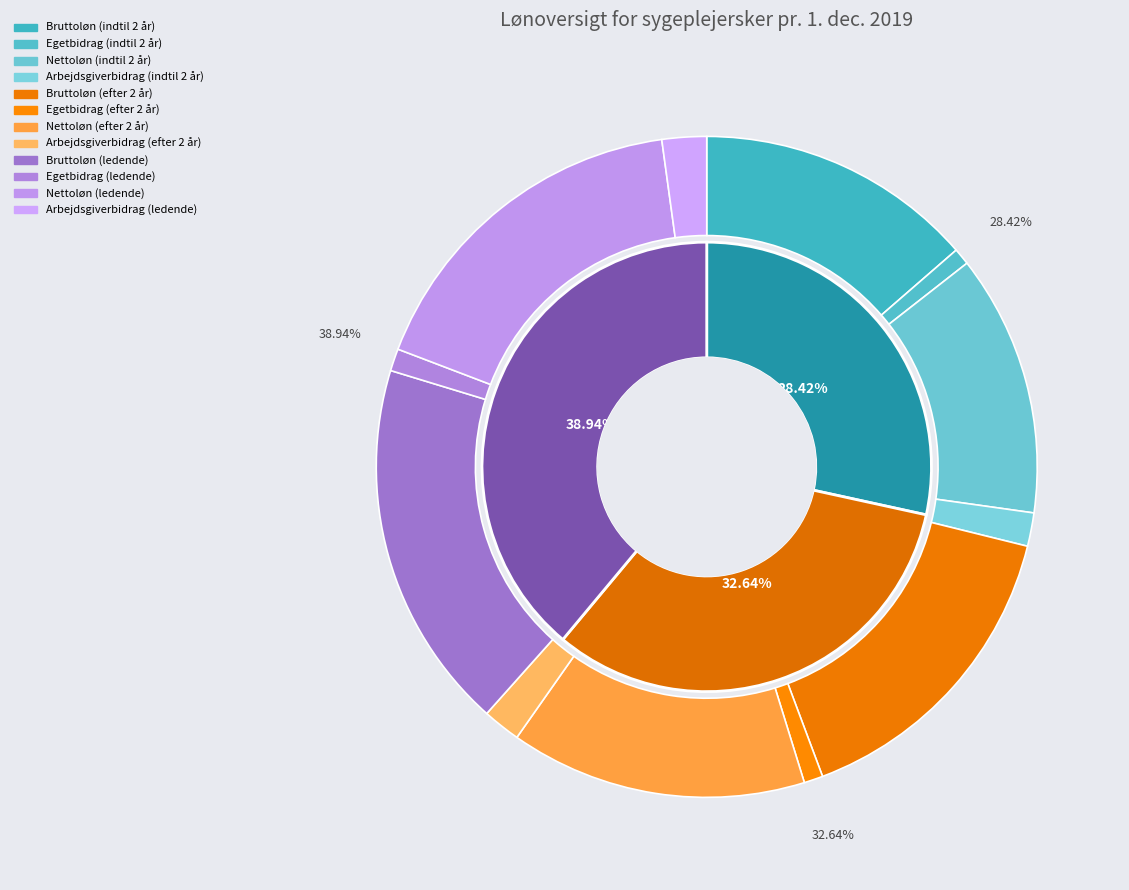

To the nearest percent, what percentage of the pie is Bruttoløn (efter 2 år)?

15%